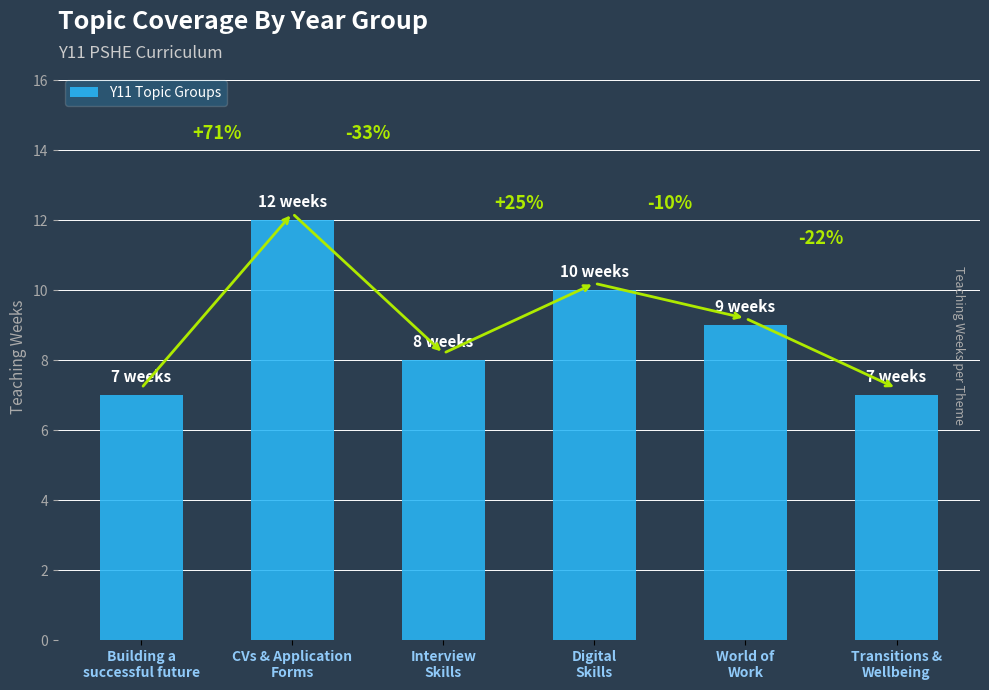

Reading left to right, what are all the values shown in this chart?

Building a
successful future=7	CVs & Application
Forms=12	Interview
Skills=8	Digital
Skills=10	World of
Work=9	Transitions &
Wellbeing=7